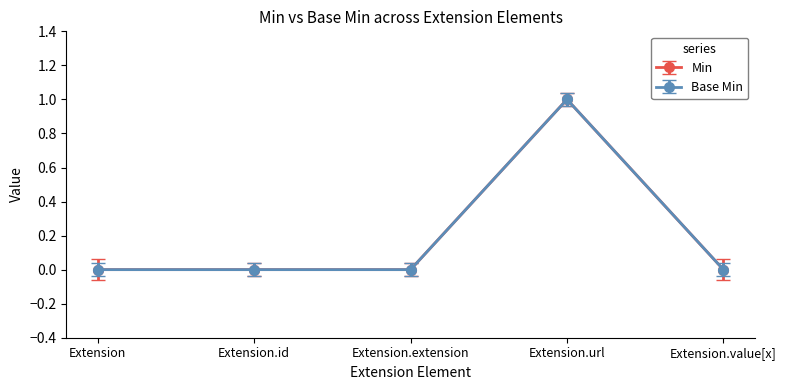

Does the chart have visible grid lines?

No